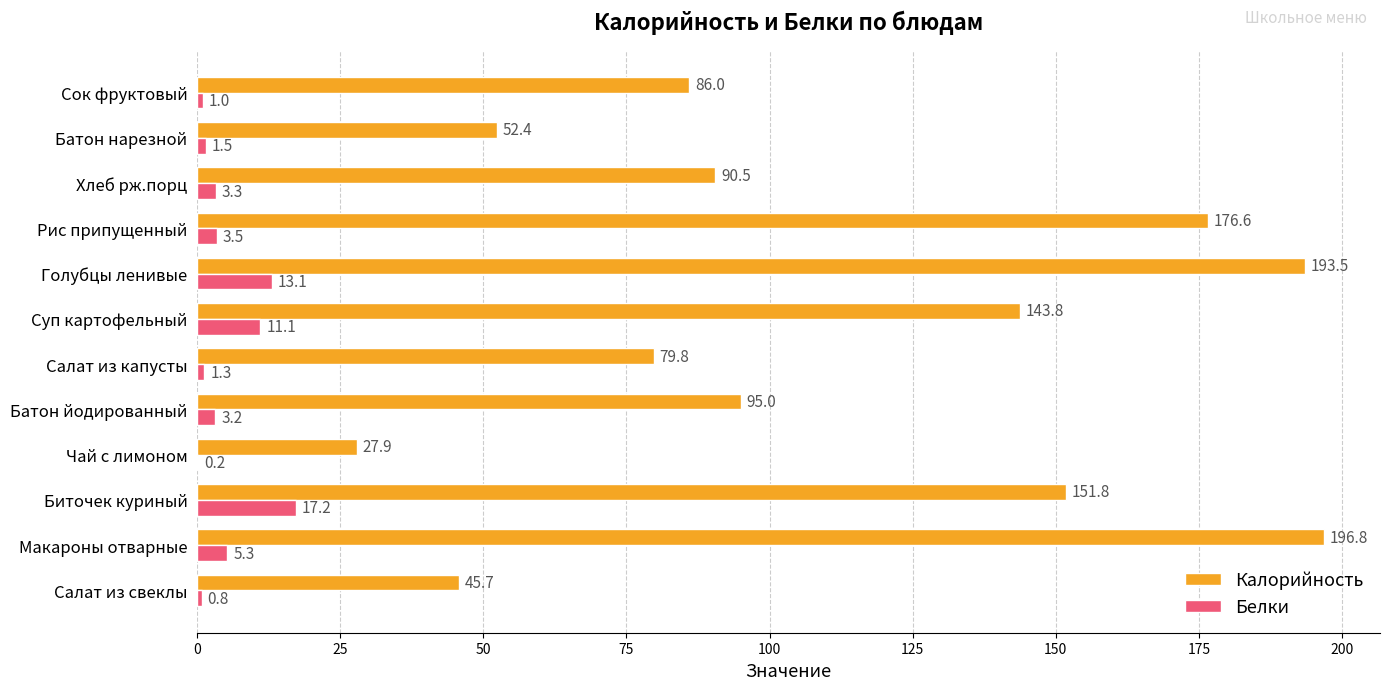

What is the sum of all Калорийность values?

1339.8